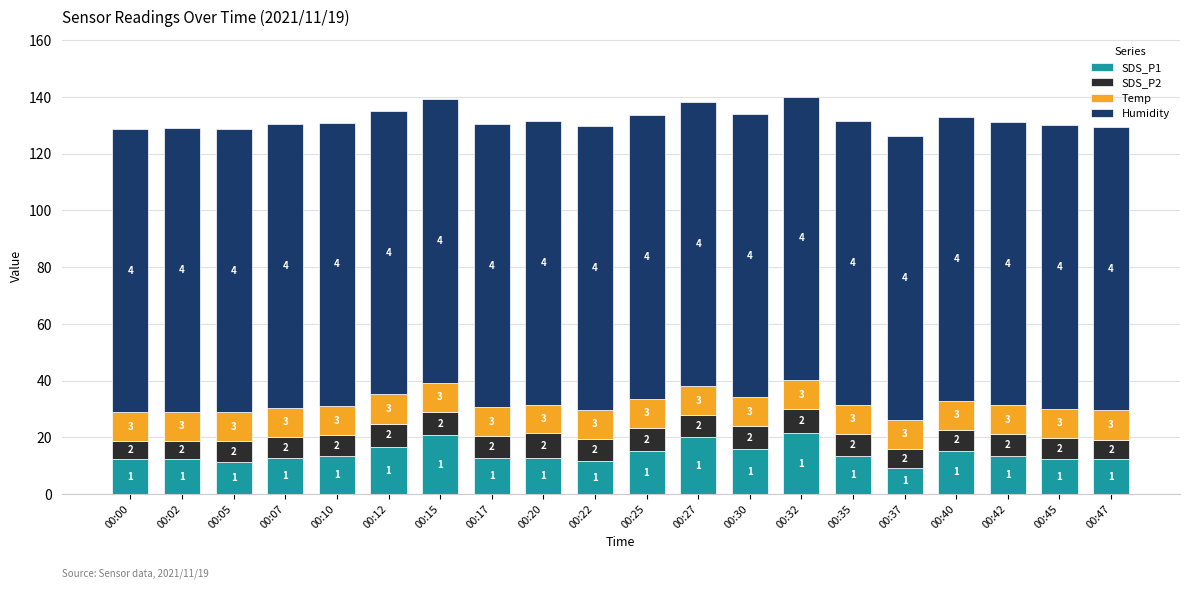

True or false: Humidity has a value of 157.1 at 00:10.

False